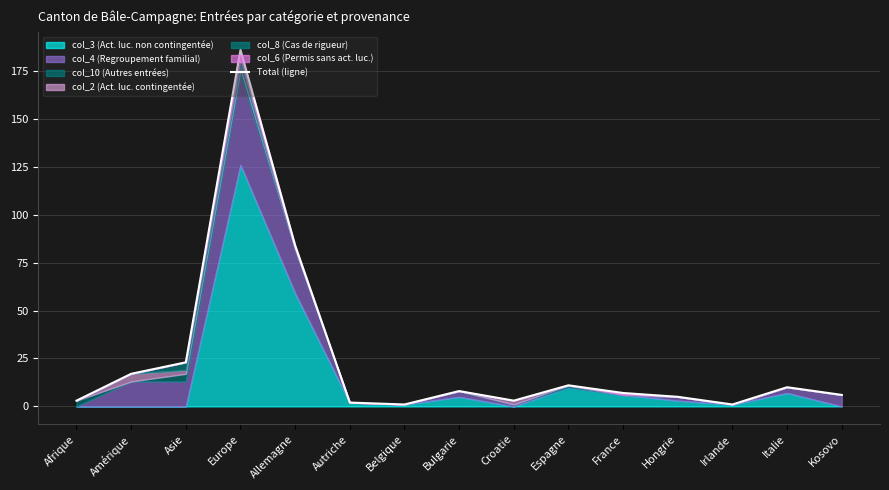

What is the label of the 6th point from the right?

Espagne